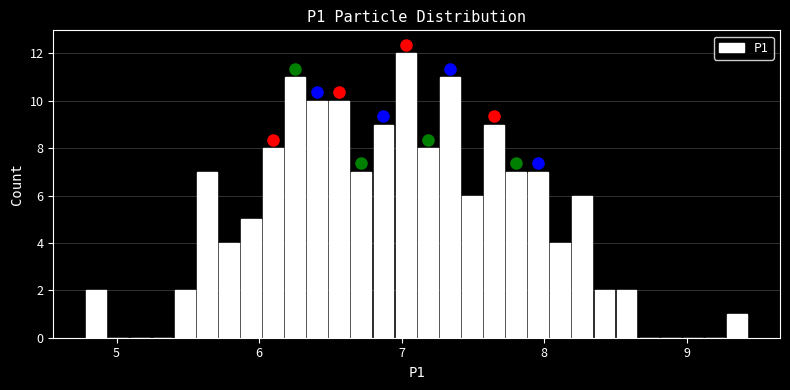

Read against the x-axis, roughly where is the centre of the tallest bar?

7.0